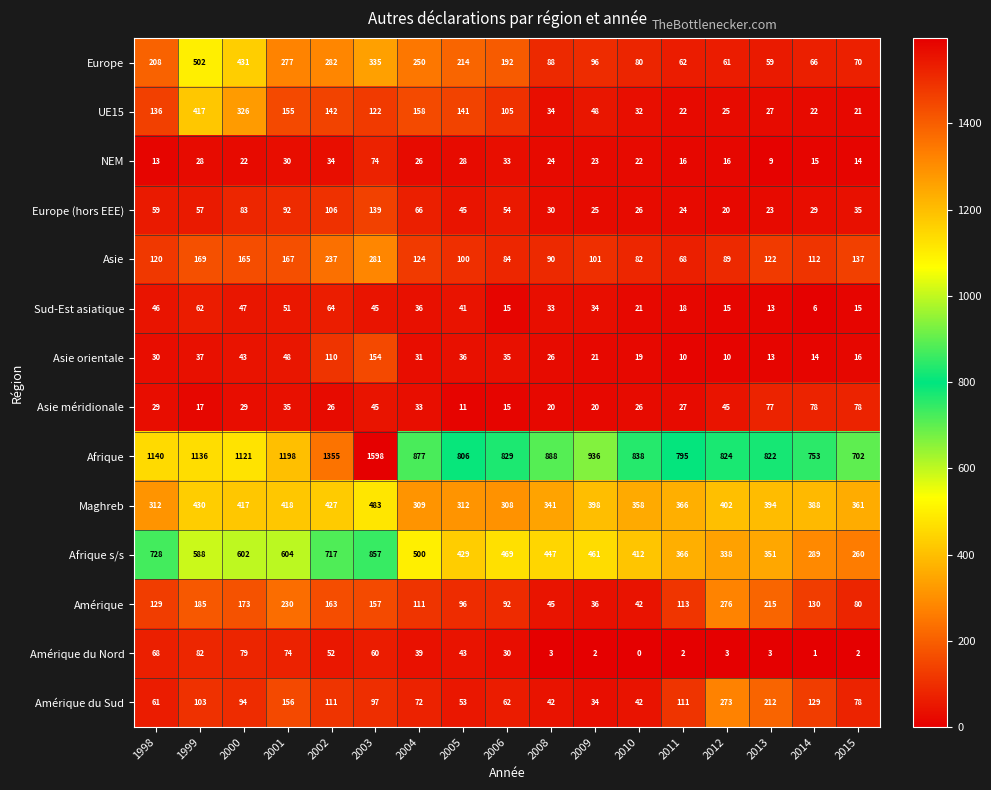

What is the spread (max minus min) of values at 2000?

1099